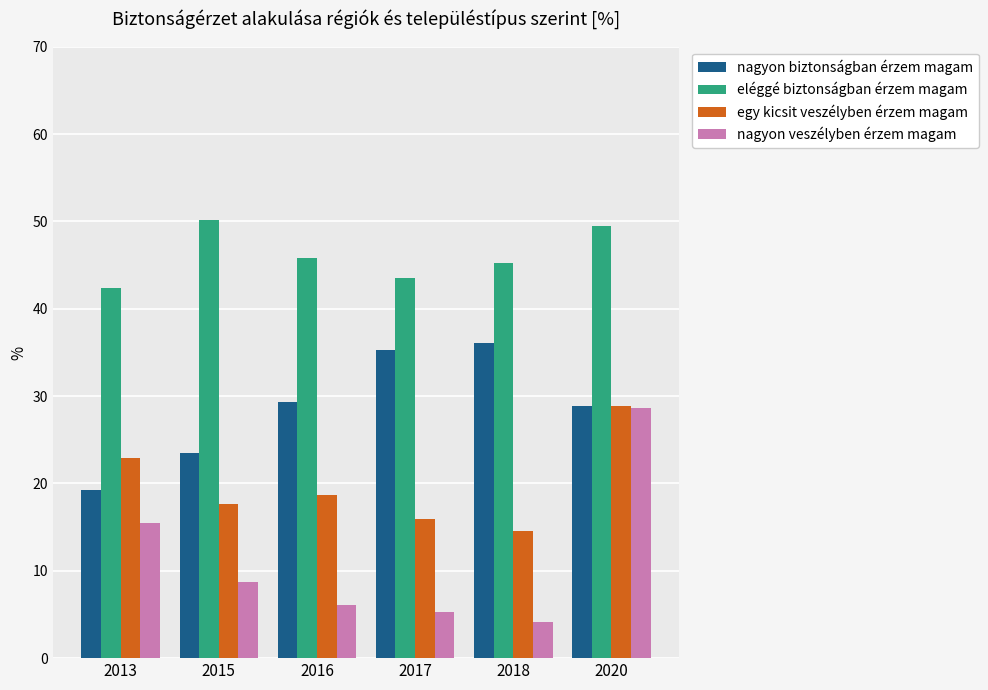

What is the total value across all series at 2018?

100.0